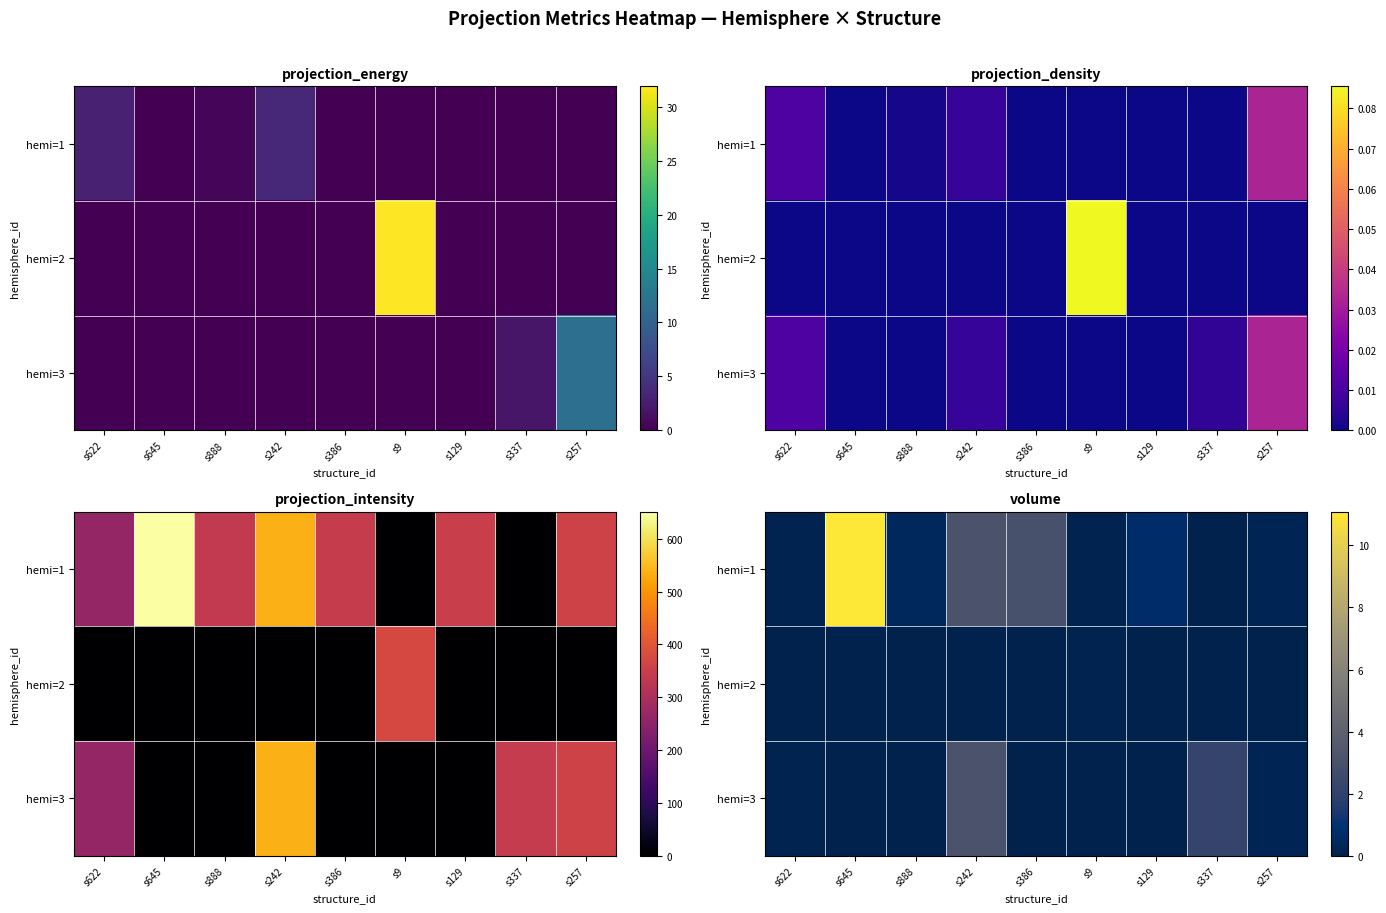

The value of hemi=3 at s645 is 0.0. True or false?

True